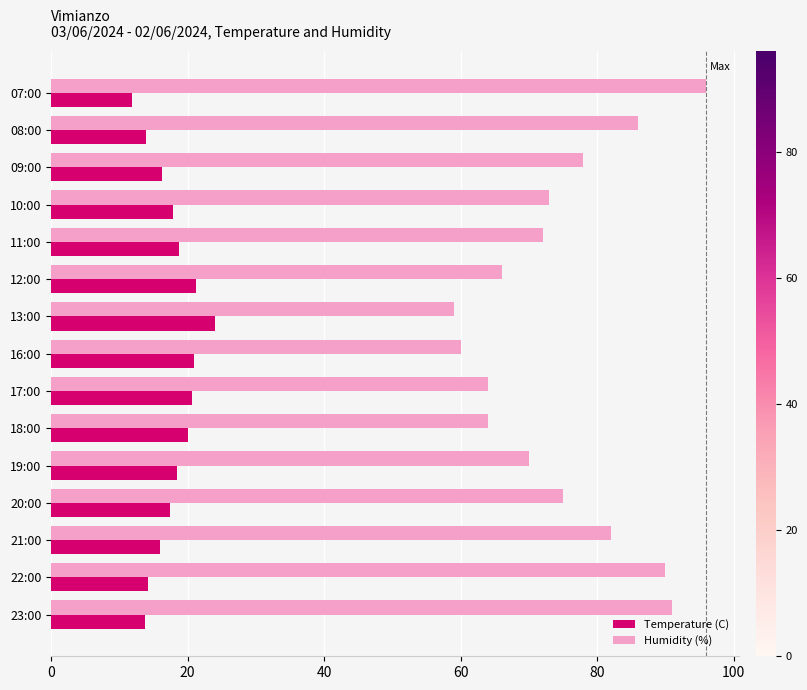

At which label does Temperature (C) reach its peak?

13:00